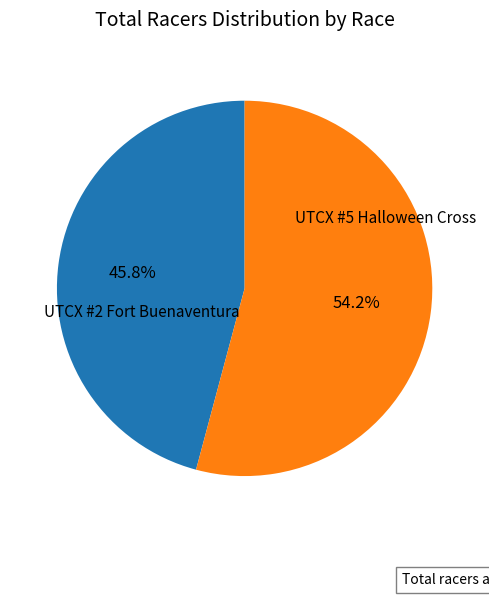

Is there any slice that represents more than half of the pie?

Yes